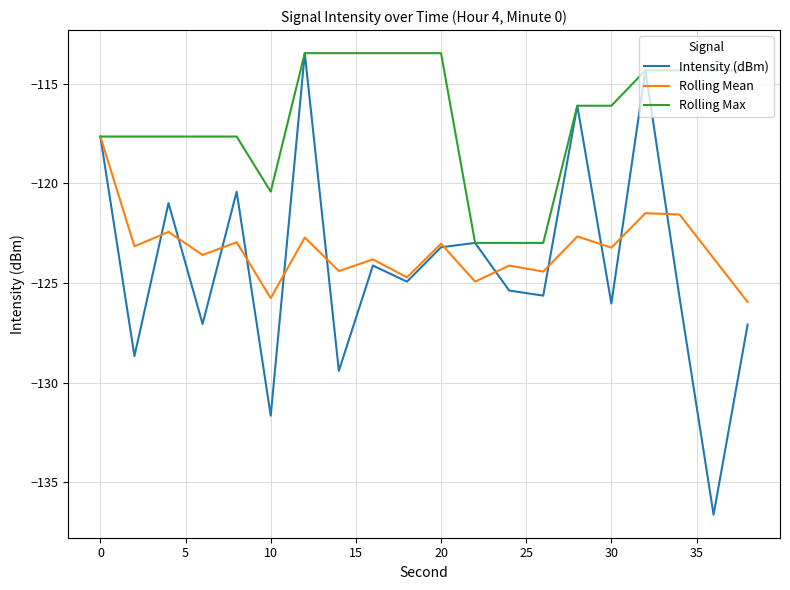

What is the lowest value of the Intensity (dBm) series?

-136.6